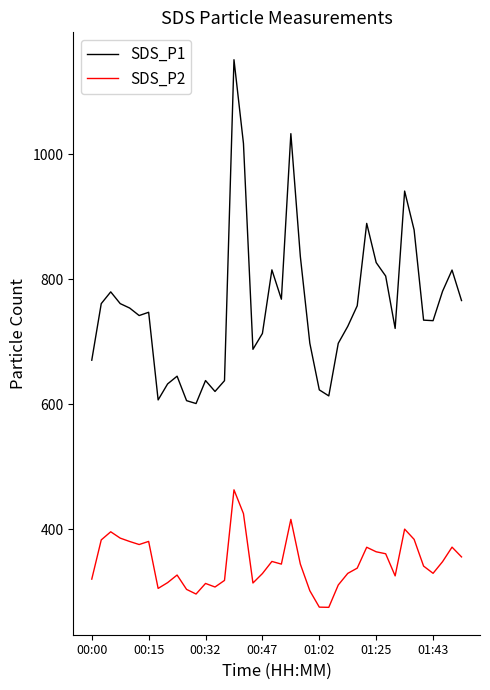

Which series has the widest spread of values?

SDS_P1